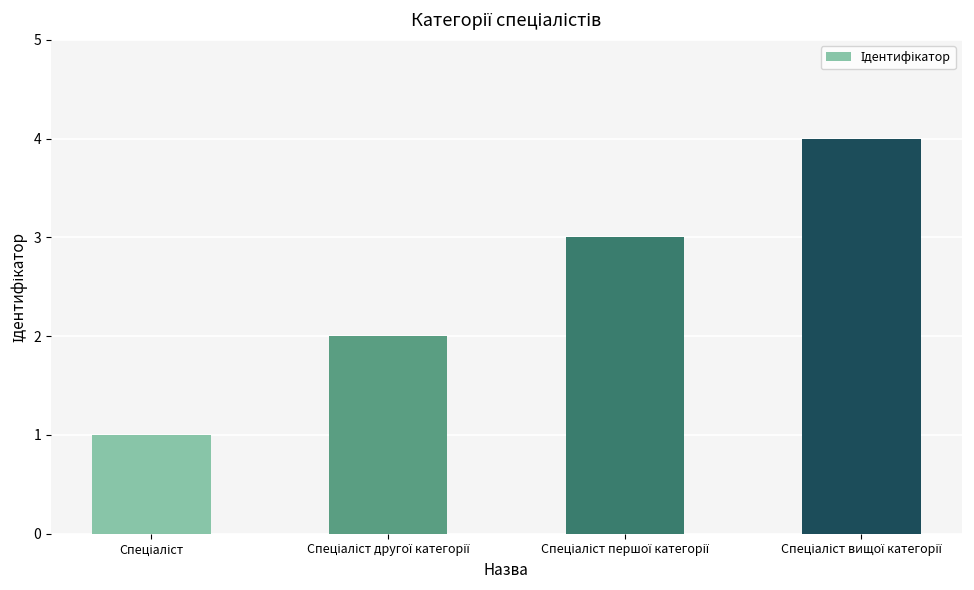

Are the bars grouped side by side (vs. stacked)?

No